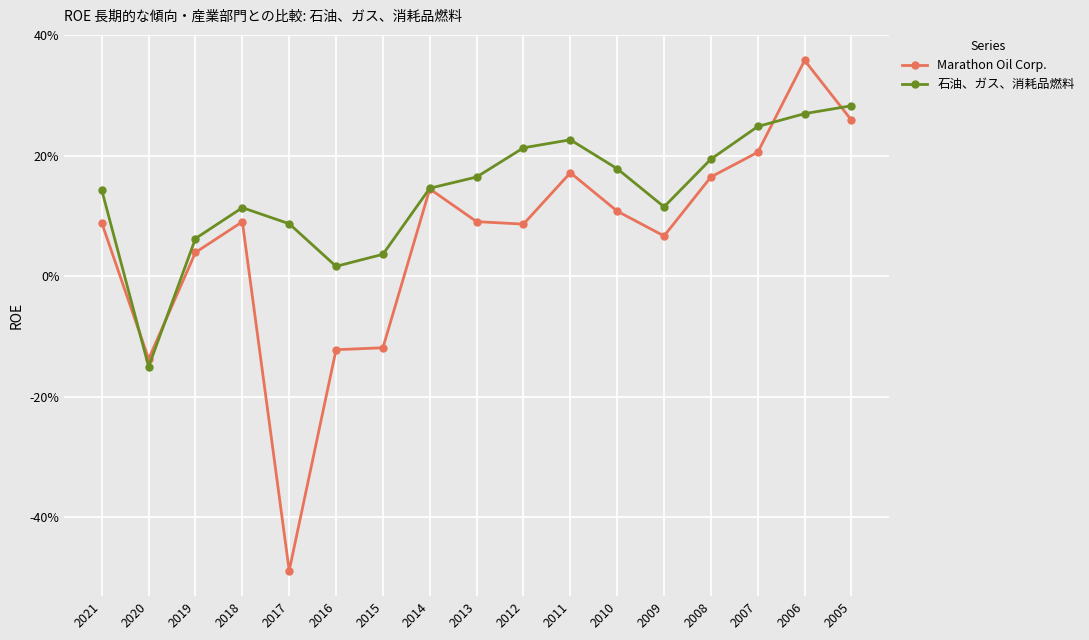

How many interior local peaks does the 石油、ガス、消耗品燃料 series have?

2